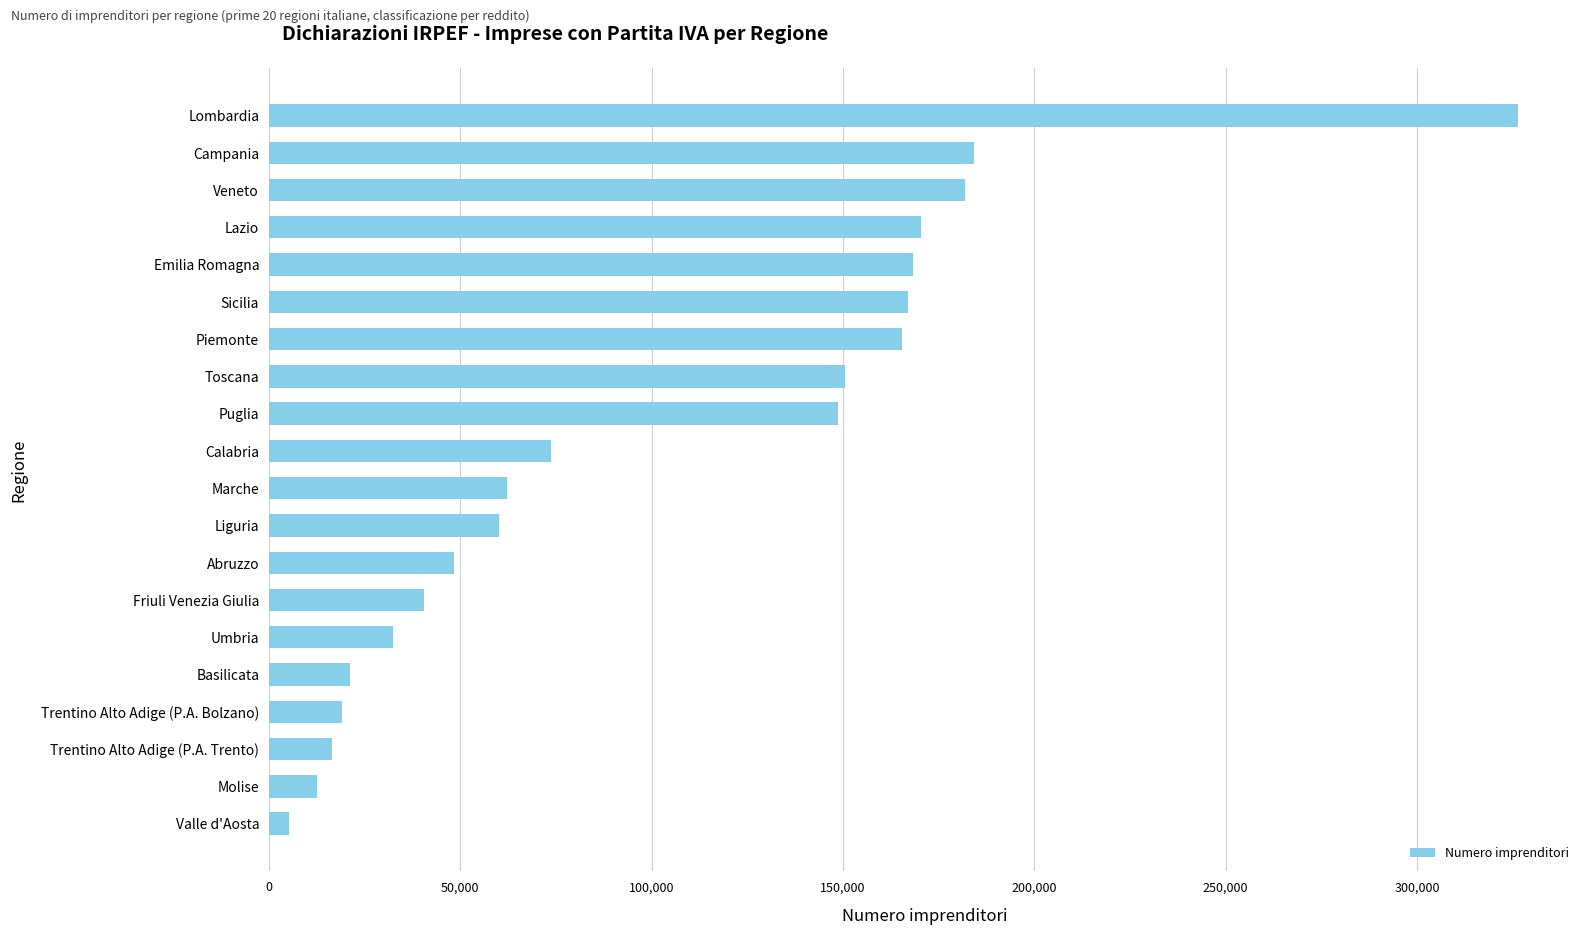

Is it true that the value at Abruzzo is 72919?

False